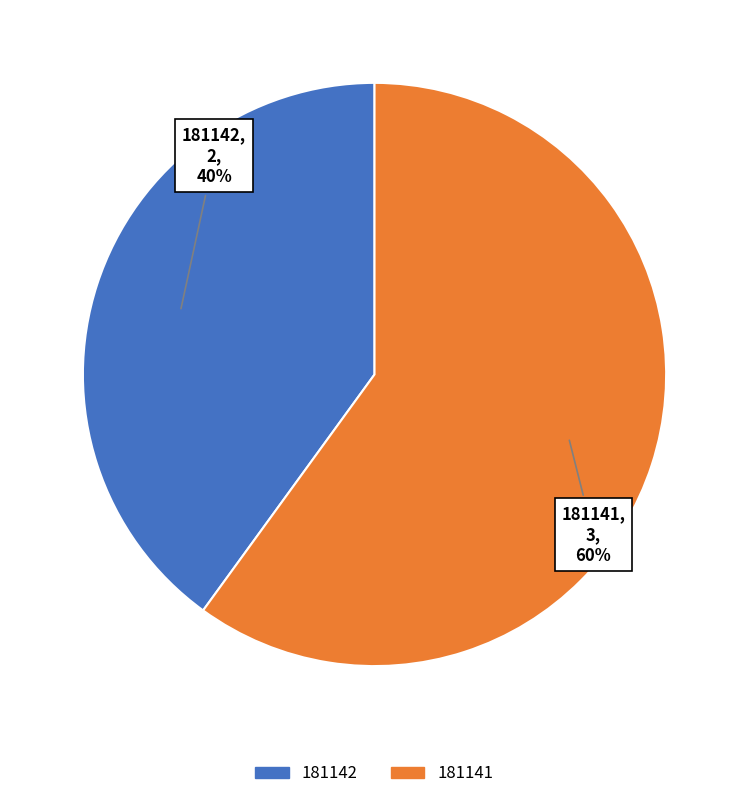

To the nearest percent, what percentage of the pie is 181141?

60%